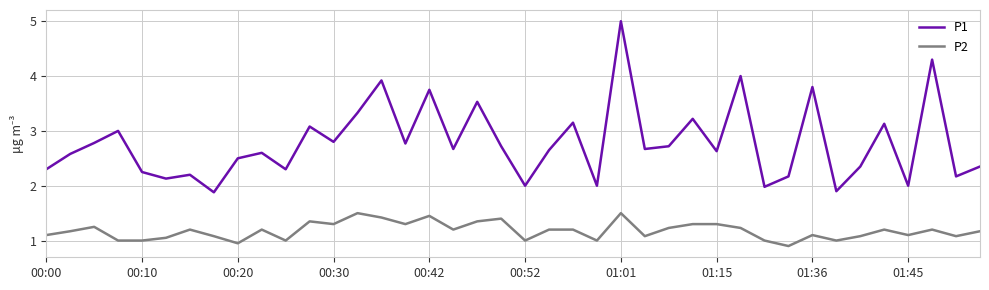

Rank the series by their average value, from lowest to highest.

P2, P1